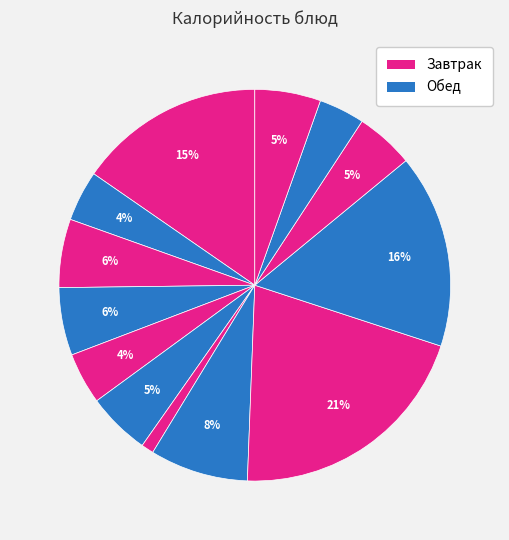

How many segments does this pie chart have?

13